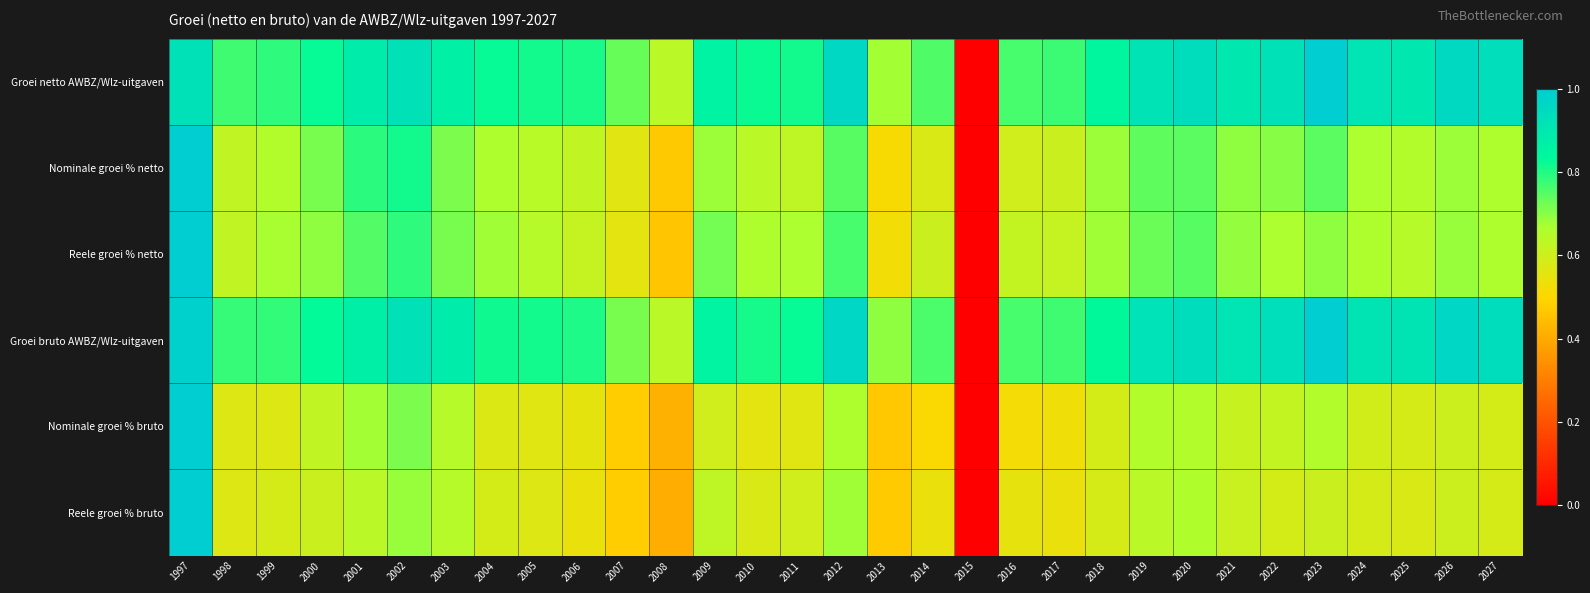

How many data points does each series have?

31